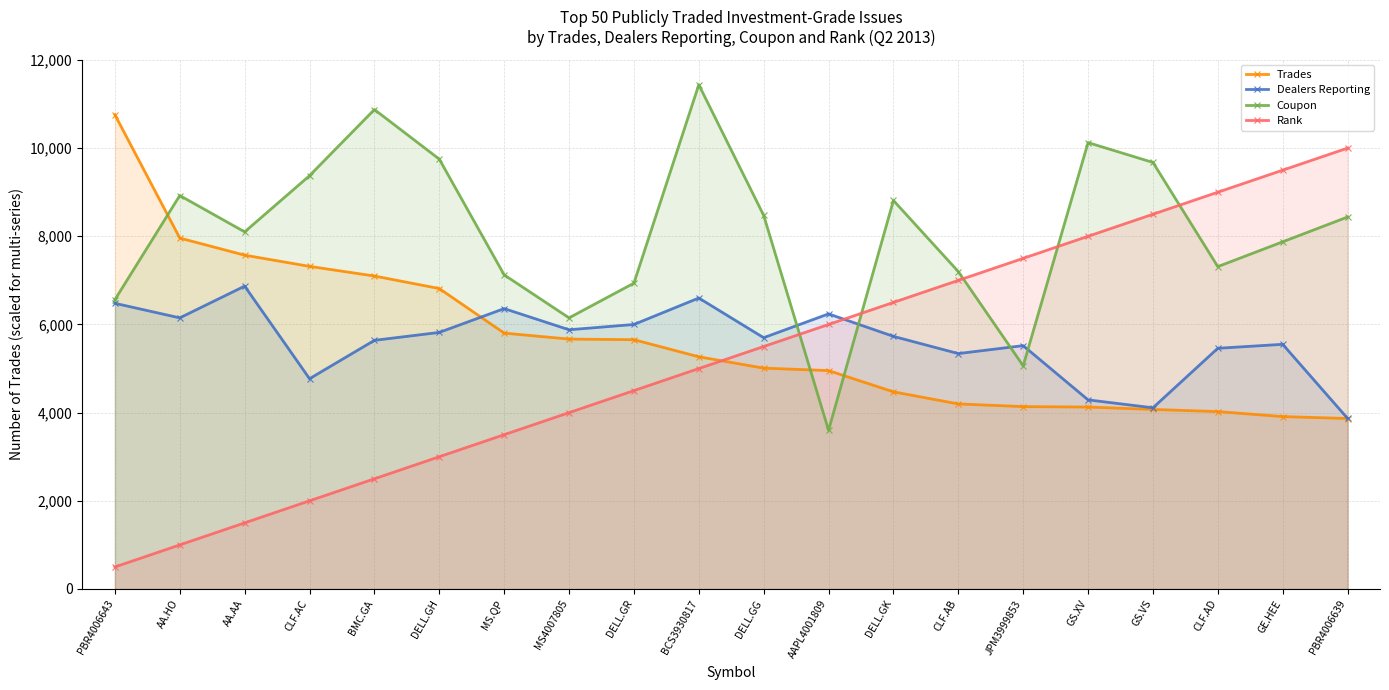

Read the Coupon value at AAPL4001809.

3600.0